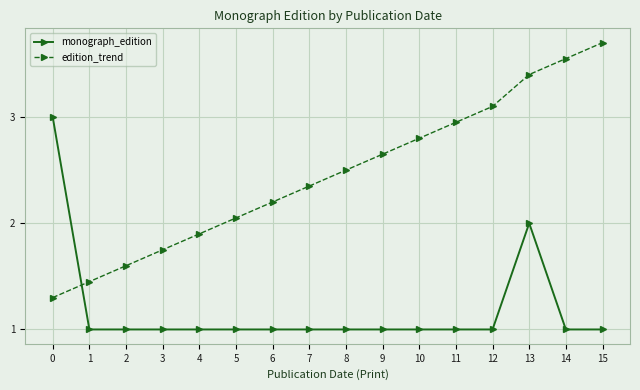

True or false: monograph_edition has more than 0 interior local peaks.

True